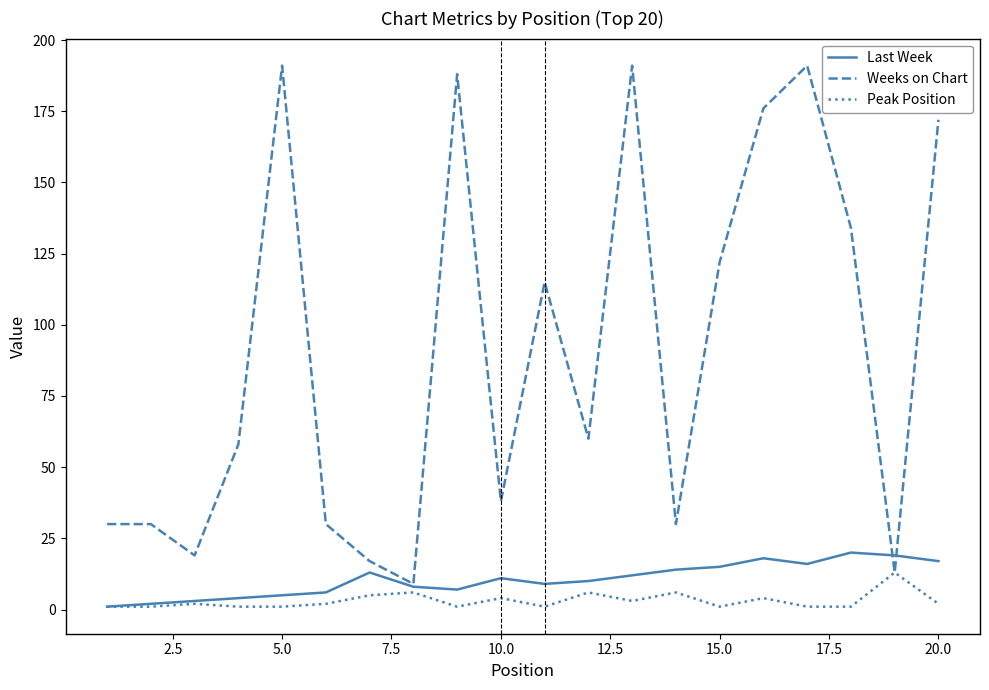

What is the maximum value for Weeks on Chart?

191